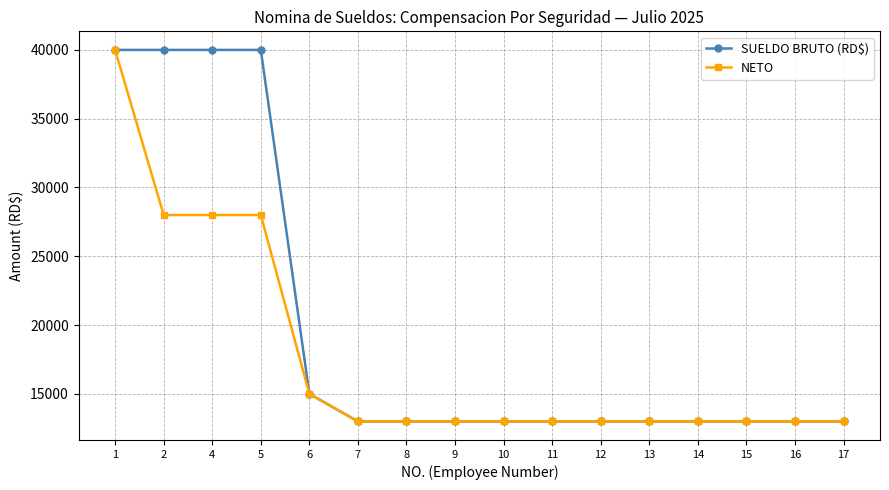

What is the greatest value displayed?

40000